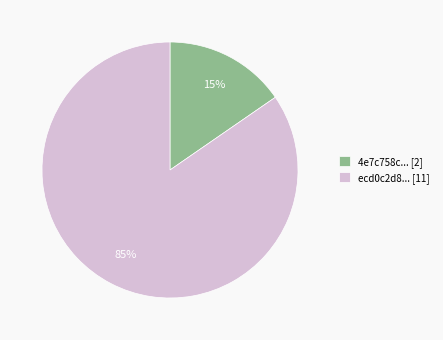

True or false: ecd0c2d8... [11] accounts for 78% of the total.

False